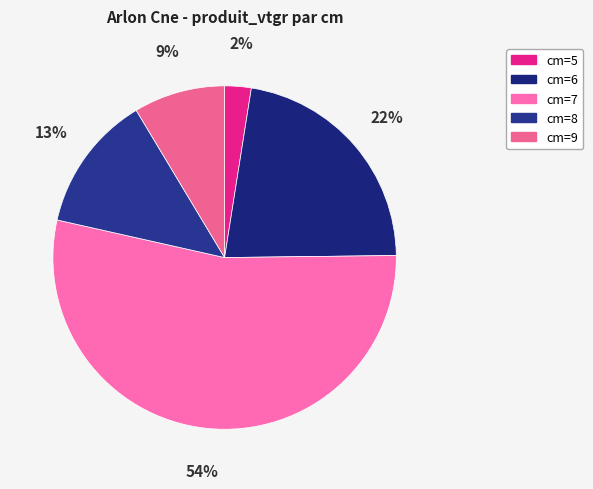

Which category has the biggest portion of the pie?

cm=7